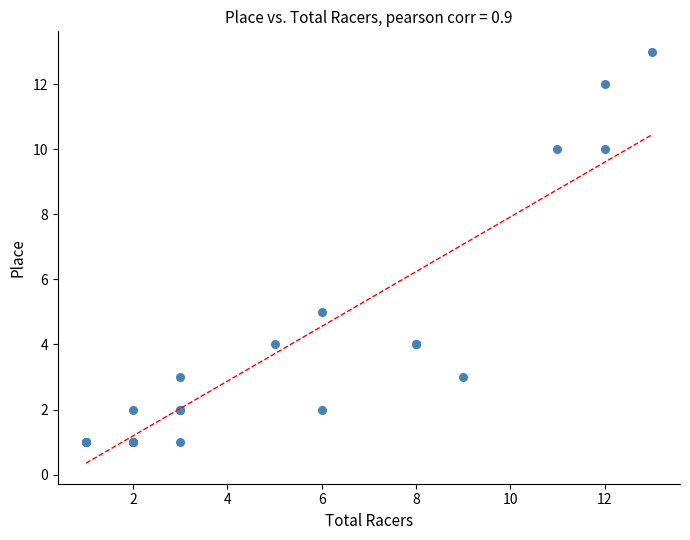

What Y value in the scatter plot is closest to 7?

5